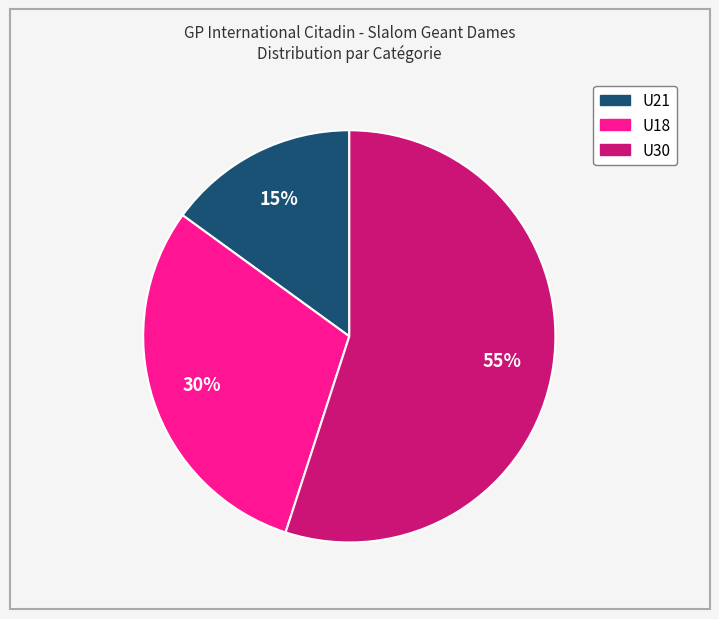

Does any single category account for the majority?

Yes